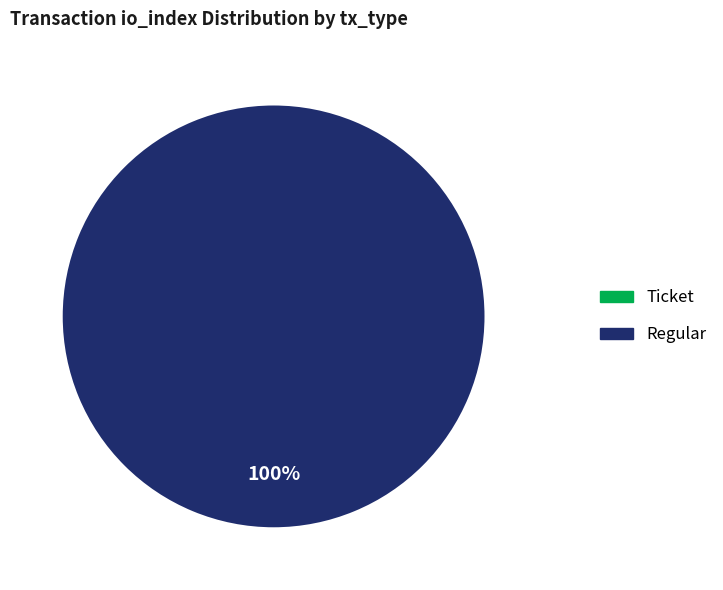

Rank the categories by value from highest to lowest.

Regular, Ticket